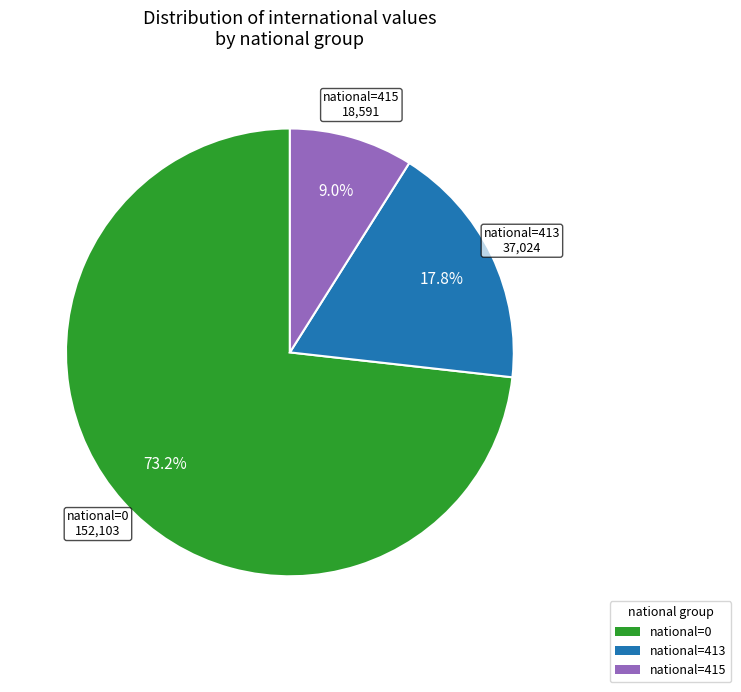

To the nearest percent, what is the average slice percentage?

33%